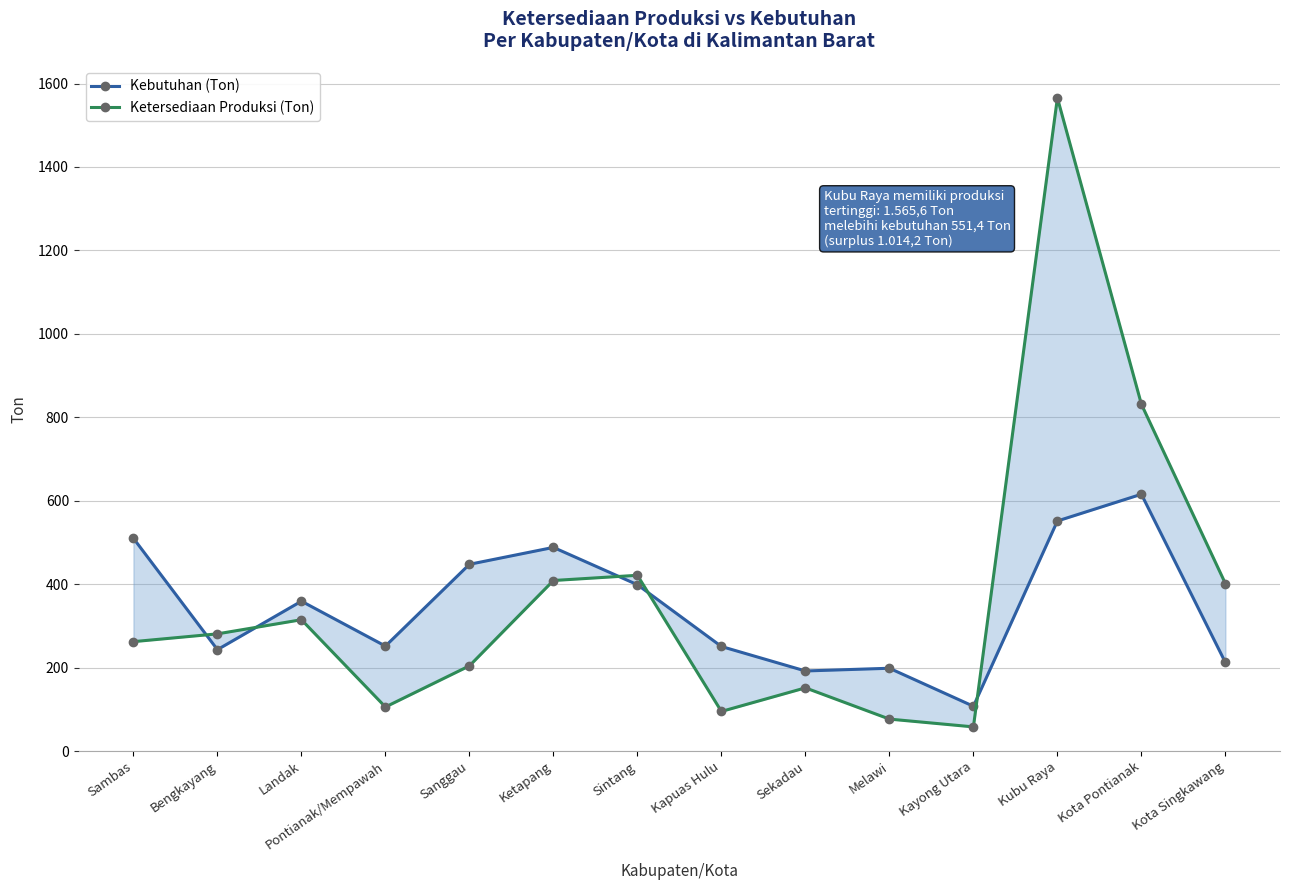

What is the sum of all Kebutuhan (Ton) values?

4824.7